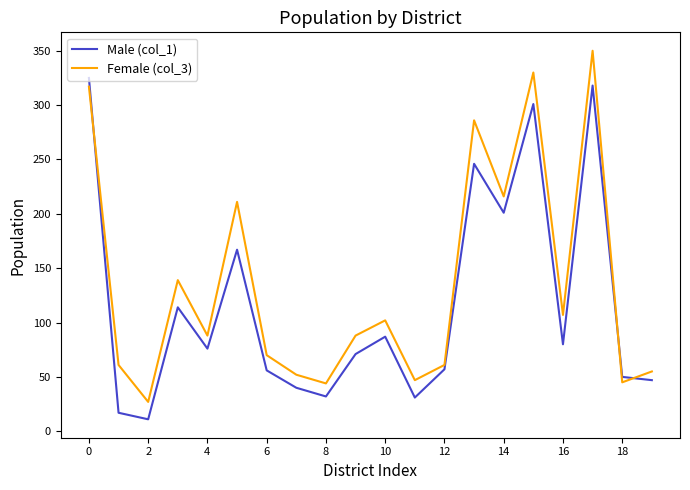

What is the difference between the maximum and minimum values in the Female (col_3) series?

323